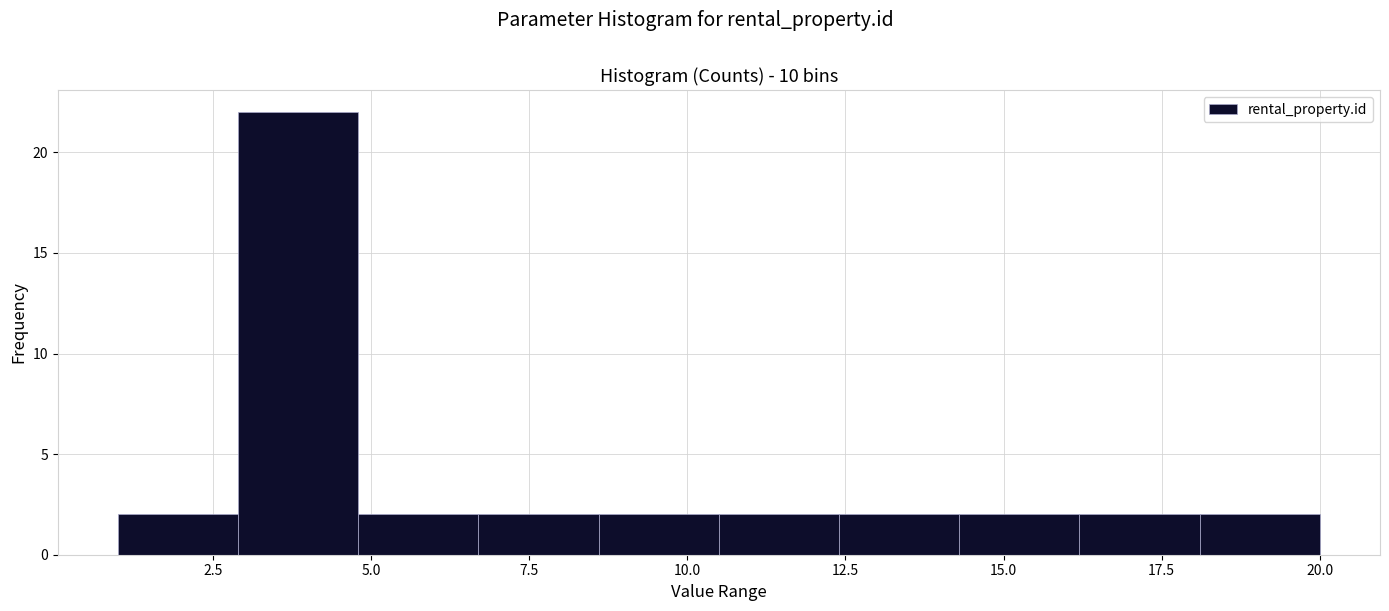

Around what value on the x-axis is the tallest bar? Give the approximate position of its centre, as read against the axis.

4.0